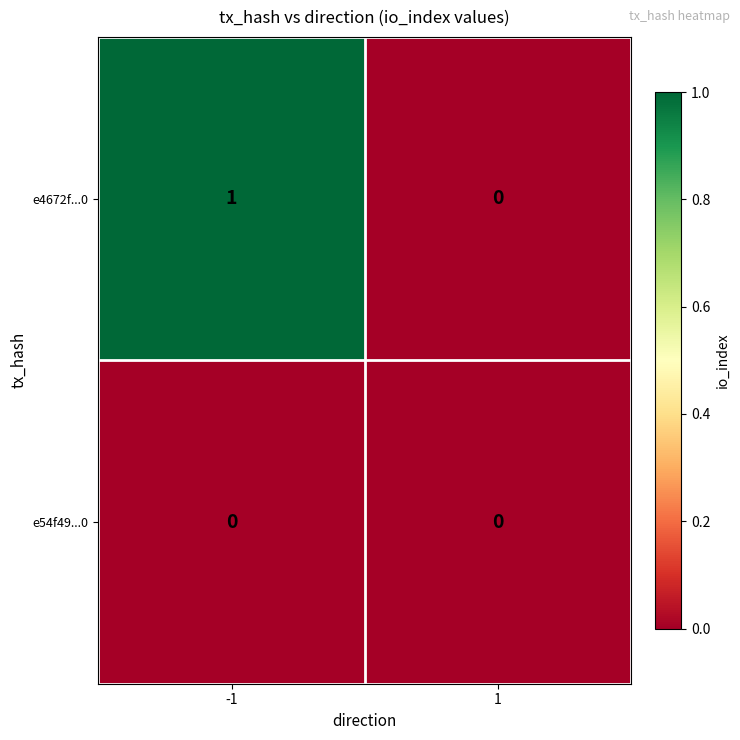

Reading right to left, list all the values displayed in this chart.

e4672f...0: 1=0	-1=1
e54f49...0: 1=0	-1=0